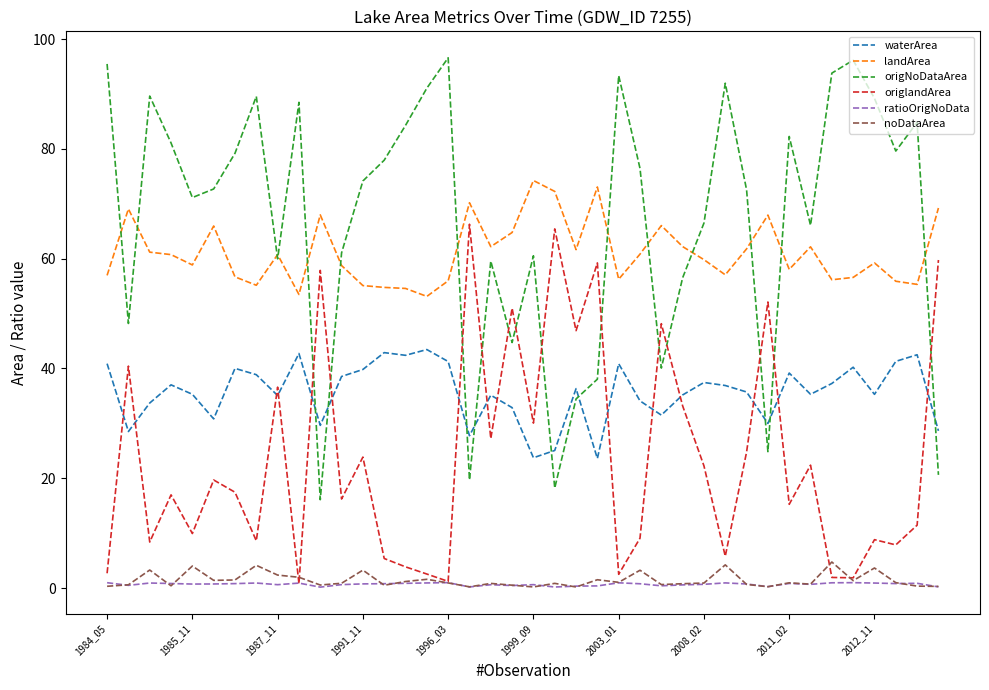

What are all the series names shown in the legend?

waterArea, landArea, origNoDataArea, origlandArea, ratioOrigNoData, noDataArea